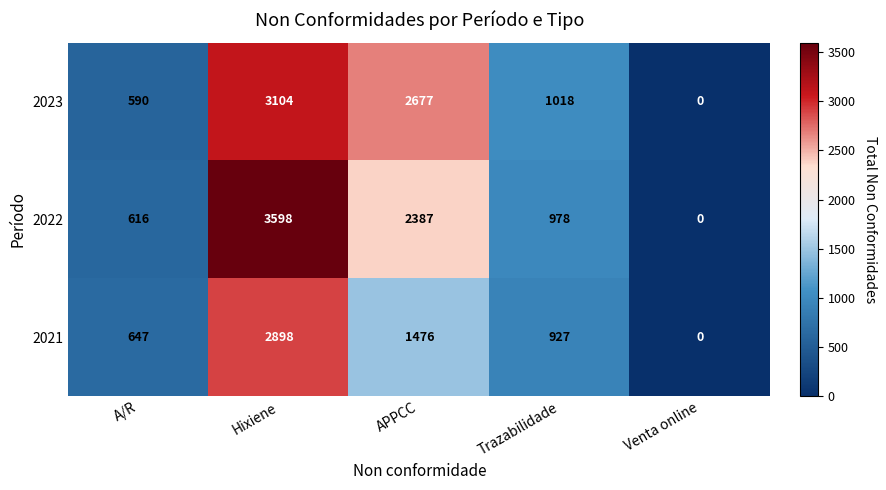

What is the difference between the maximum and minimum values in the 2021 series?

2898